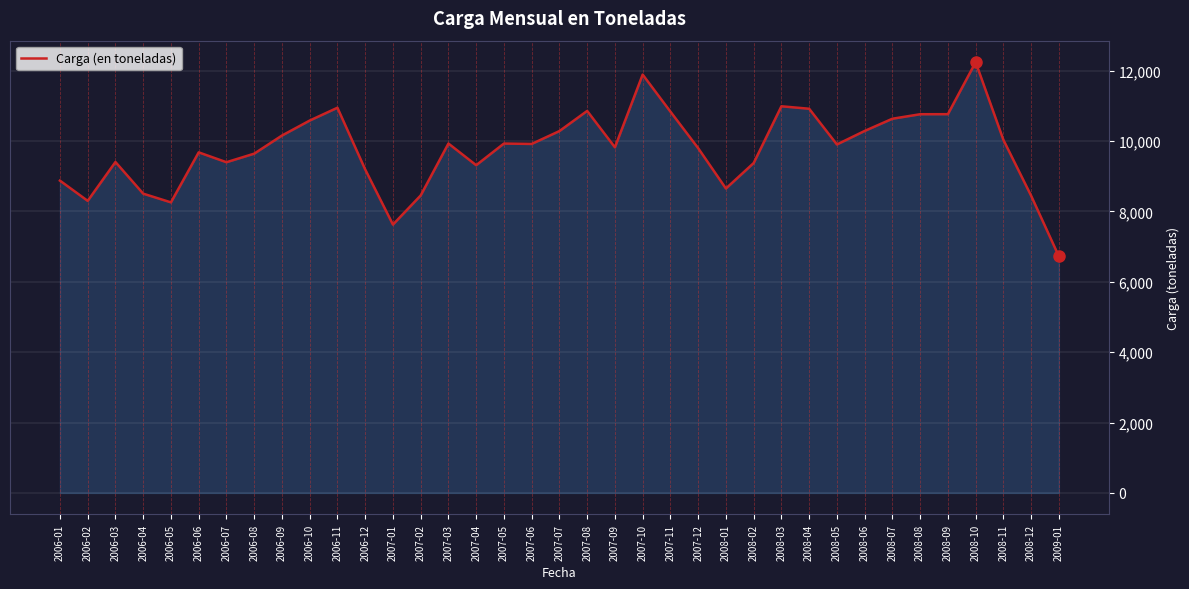

What position from the right is 2008-10?

4